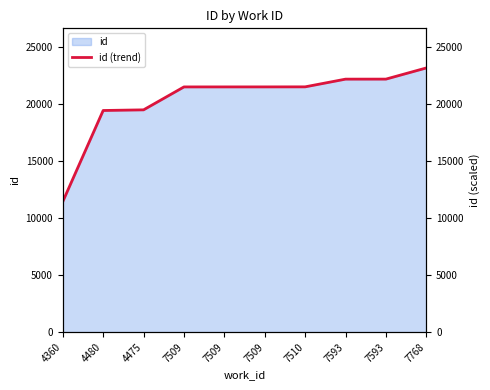

How many lines are shown in the chart?

1